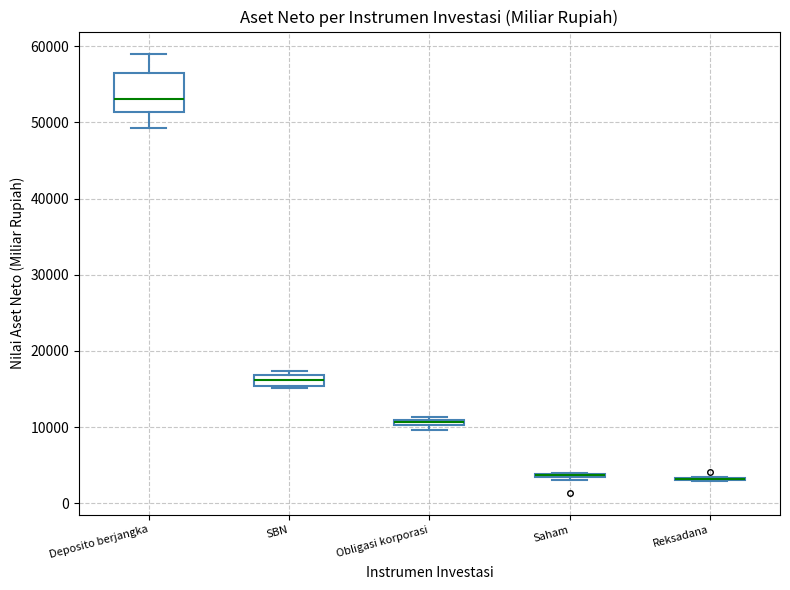

Where is the lower edge of the box for SBN on the y-axis? The values are not printed on the chart, so give them approximately, as read against the axis.

15000